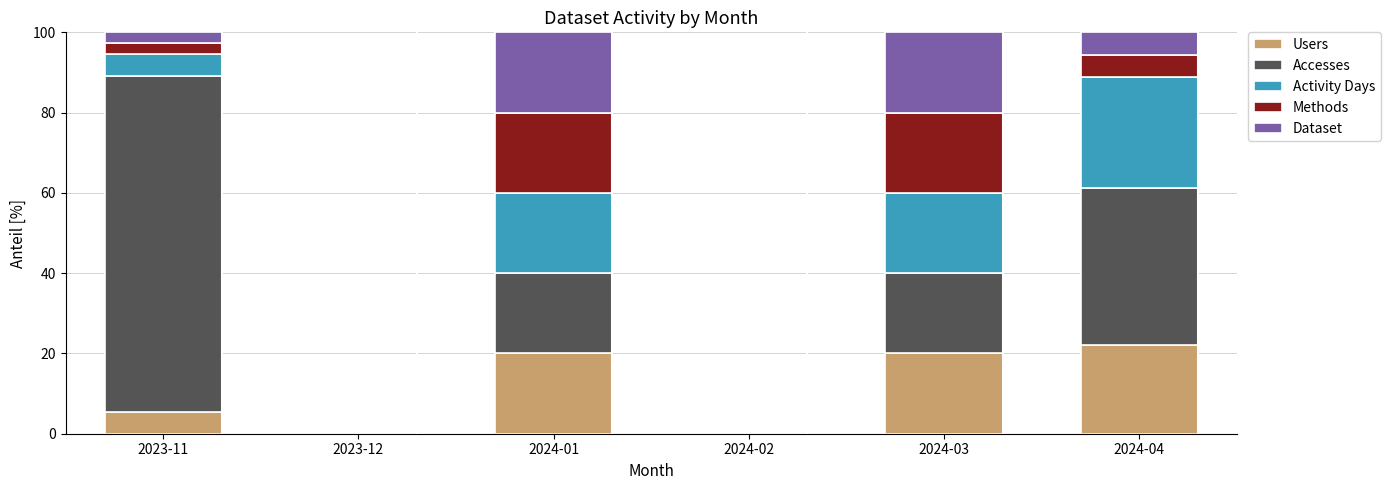

Reading left to right, what are the values for Users?

2023-11=5.4	2023-12=0.0	2024-01=20.0	2024-02=0.0	2024-03=20.0	2024-04=22.2